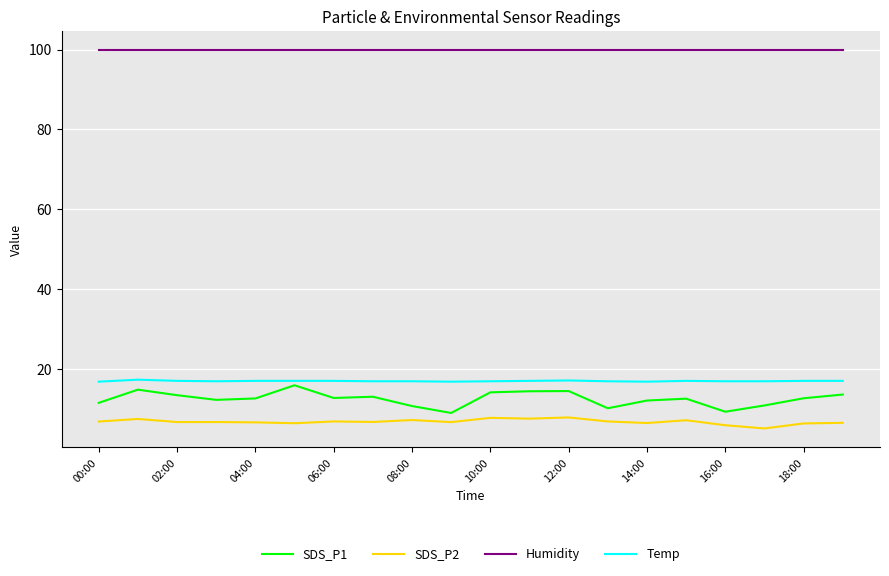

What is the minimum value shown in the chart?

5.2